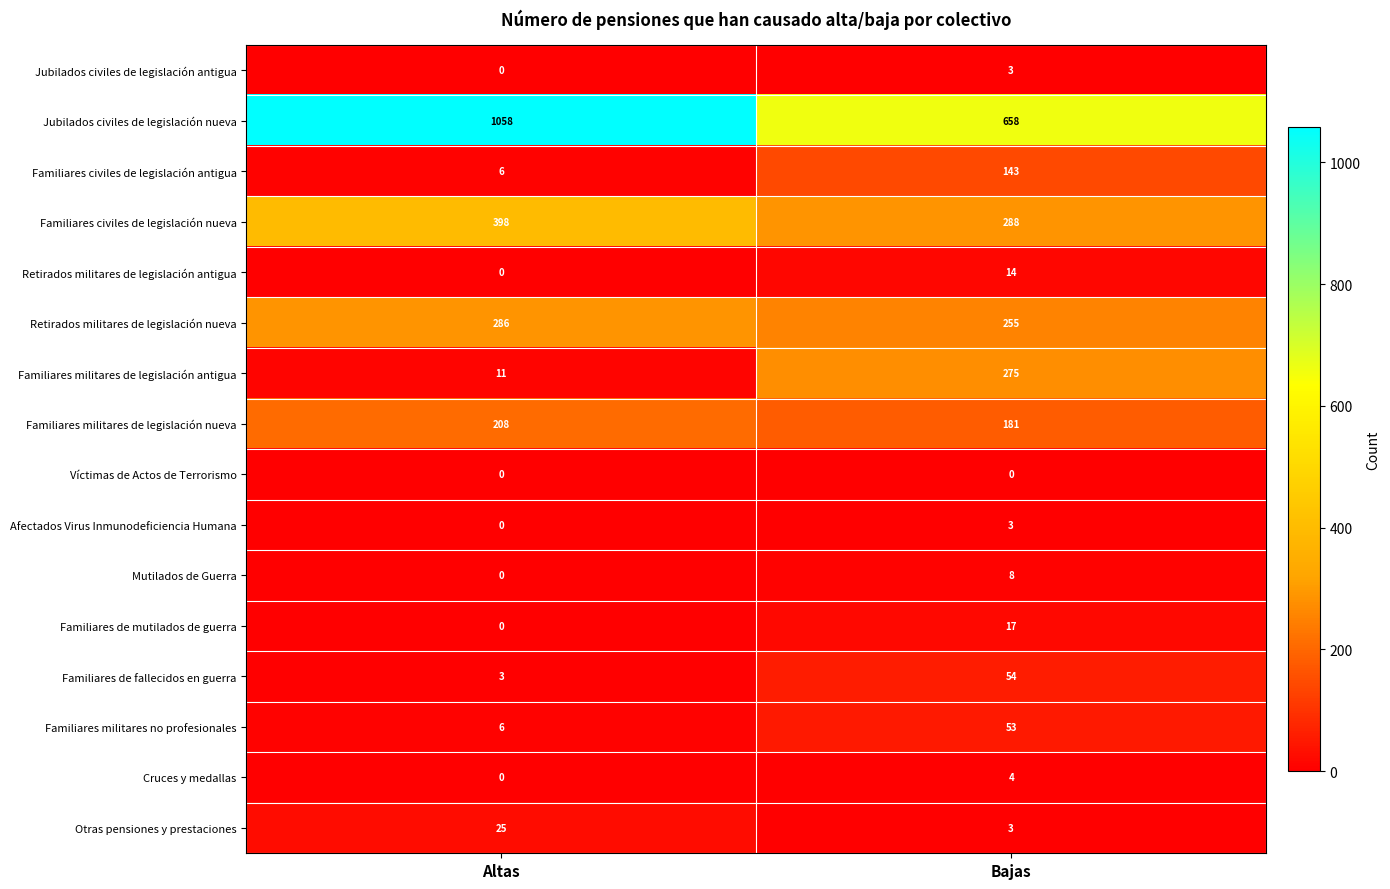

What is the maximum value shown in the chart?

1058